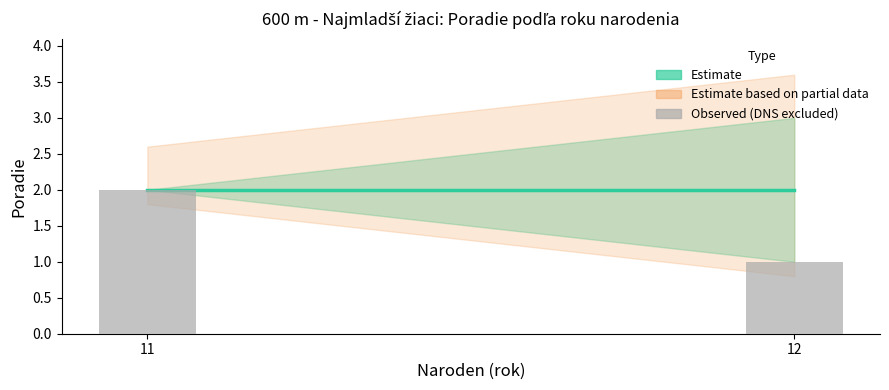

How many data points are above 2?

1